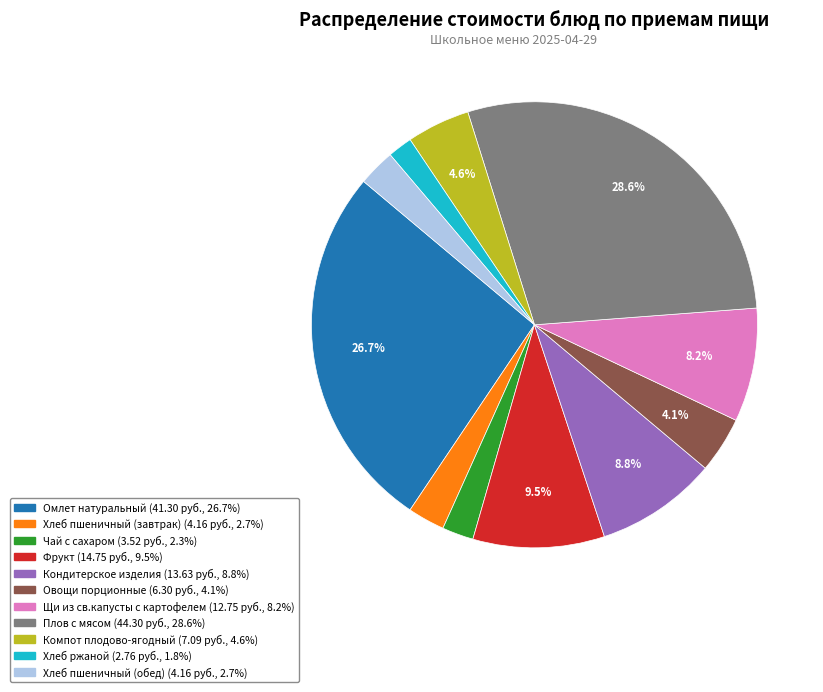

Is there any slice that represents more than half of the pie?

No